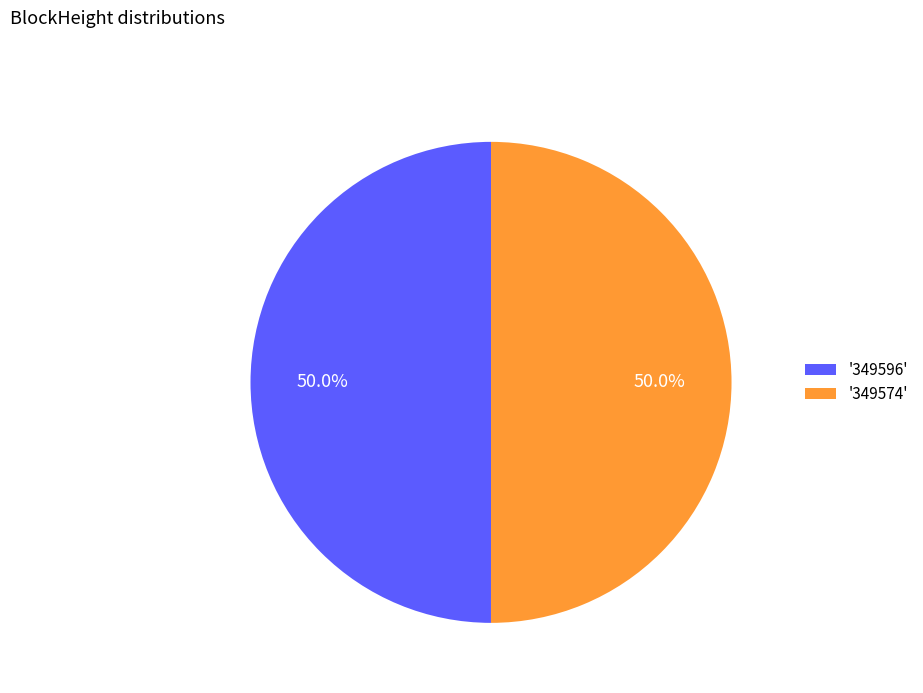

Is the sum of '349574' and '349596' greater than half?

Yes